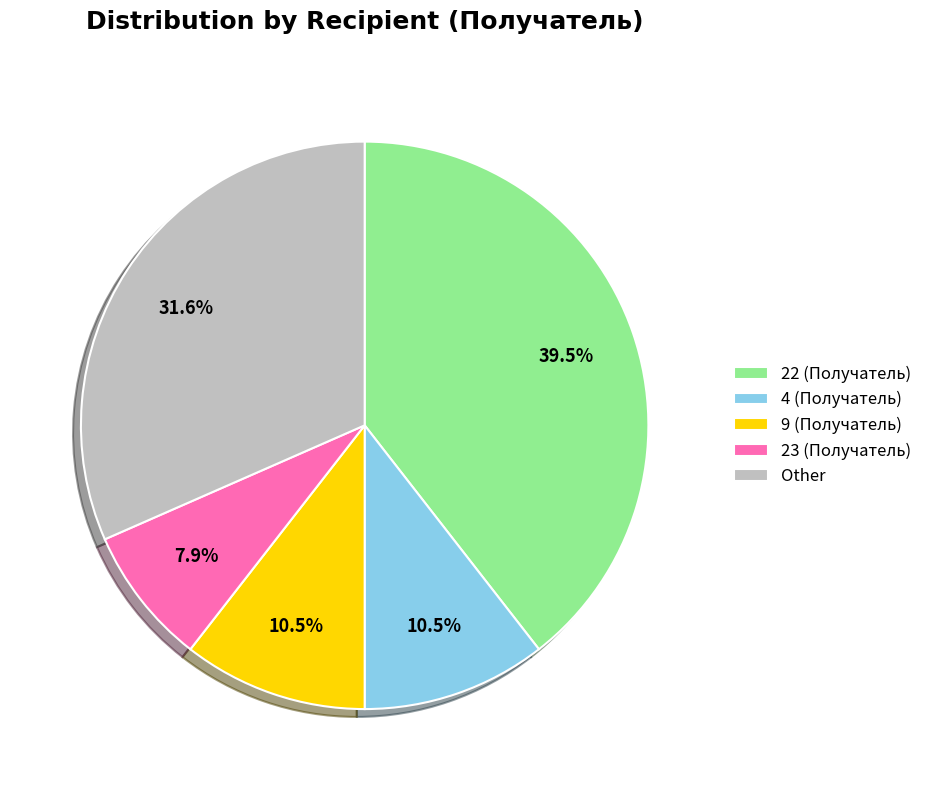

Which slice is the largest?

22 (Получатель)